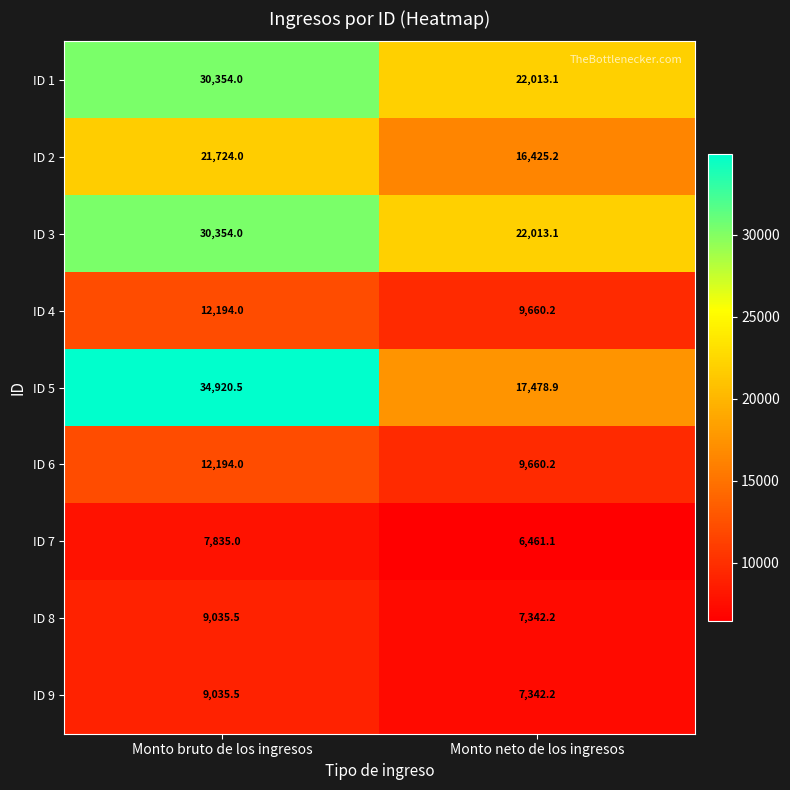

What is the minimum value shown in the chart?

6461.1